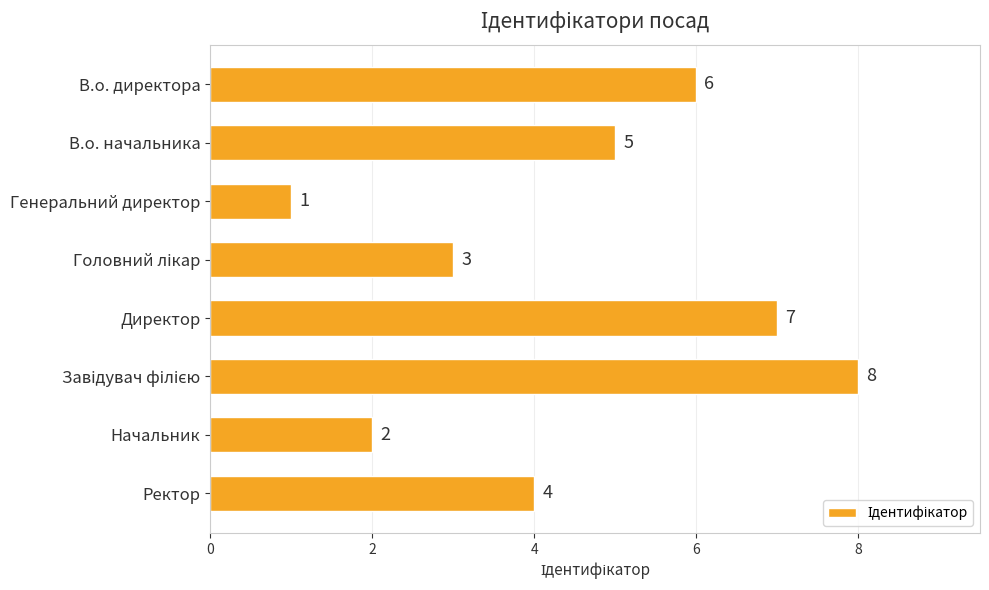

Which category has the lowest value across all series?

Генеральний директор